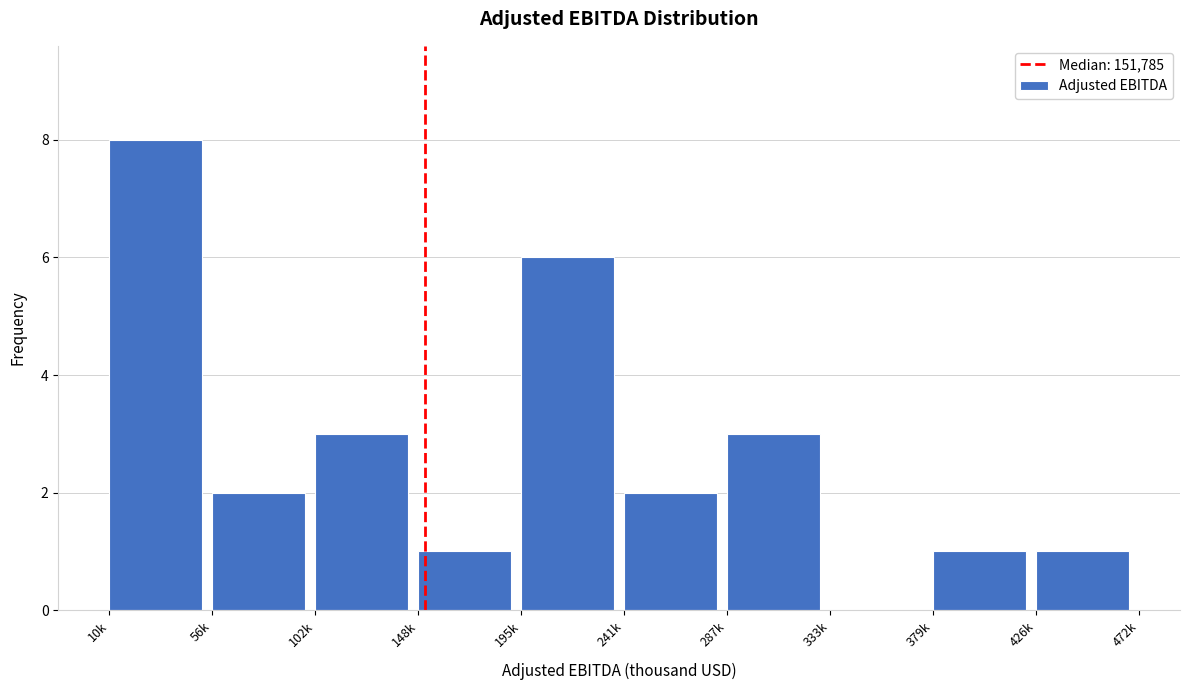

Reading left to right, extract all data points from this chart.

10k=8	56k=2	102k=3	148k=1	195k=6	241k=2	287k=3	333k=0	379k=1	426k=1